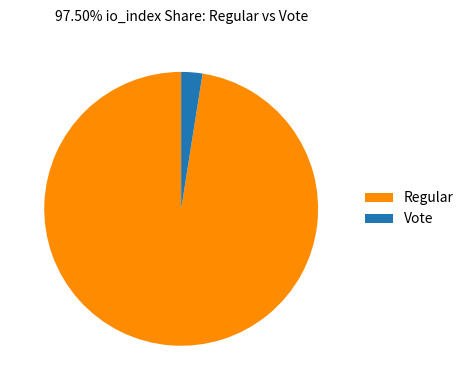

Is the sum of Vote and Regular greater than half?

Yes